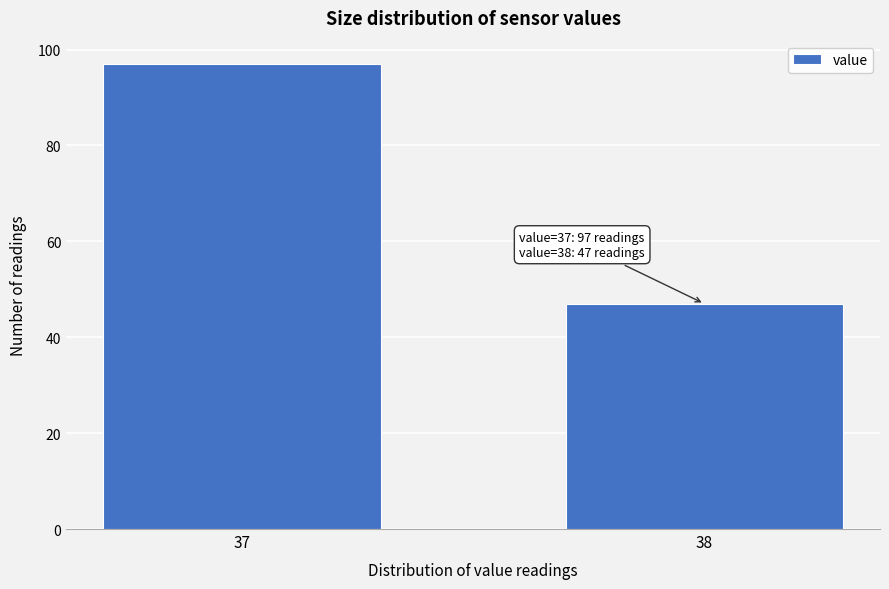

Reading right to left, extract all data points from this chart.

47	97